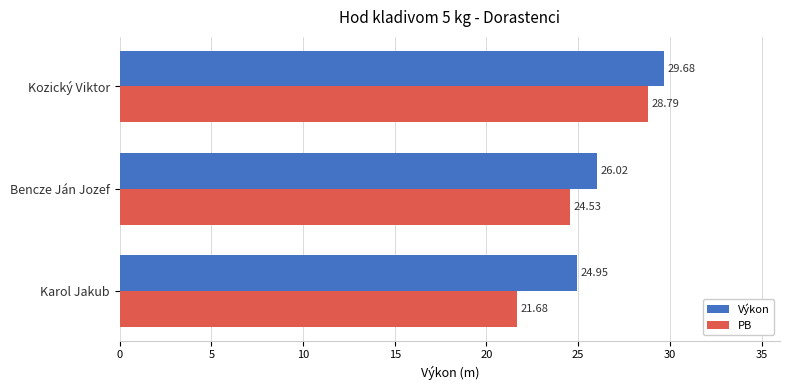

Rank the series at Karol Jakub from lowest to highest value.

PB, Výkon